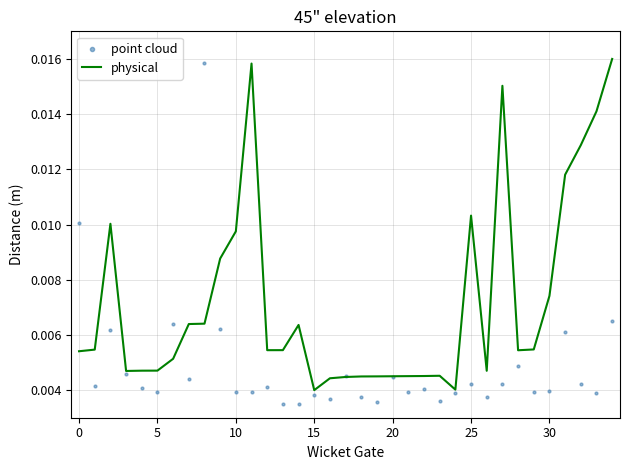

Which series contains the lowest Y value?

point cloud